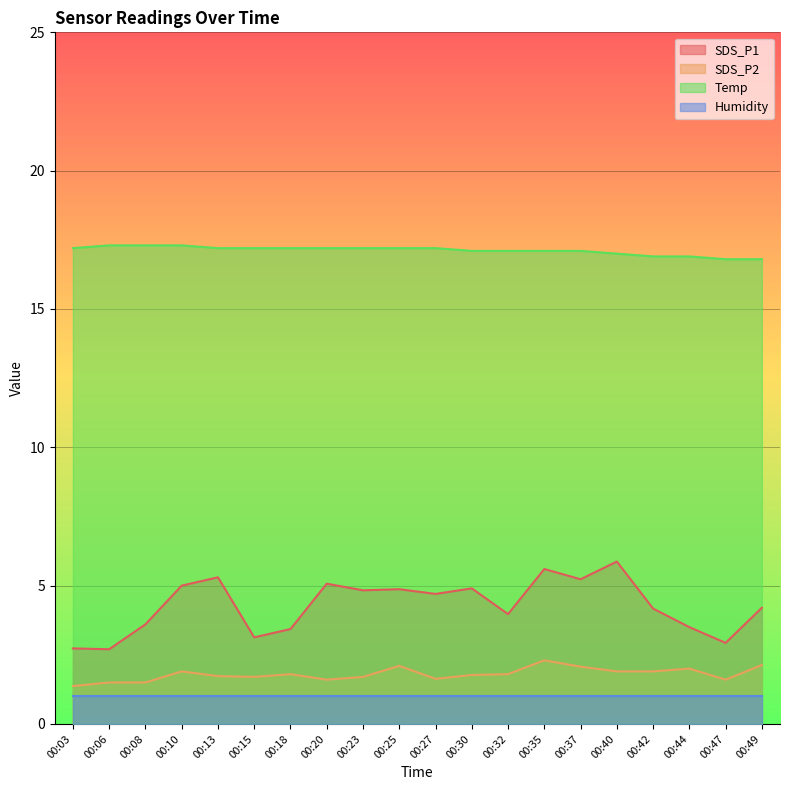

What is the value of the SDS_P2 point at the 20th from the left?

2.1